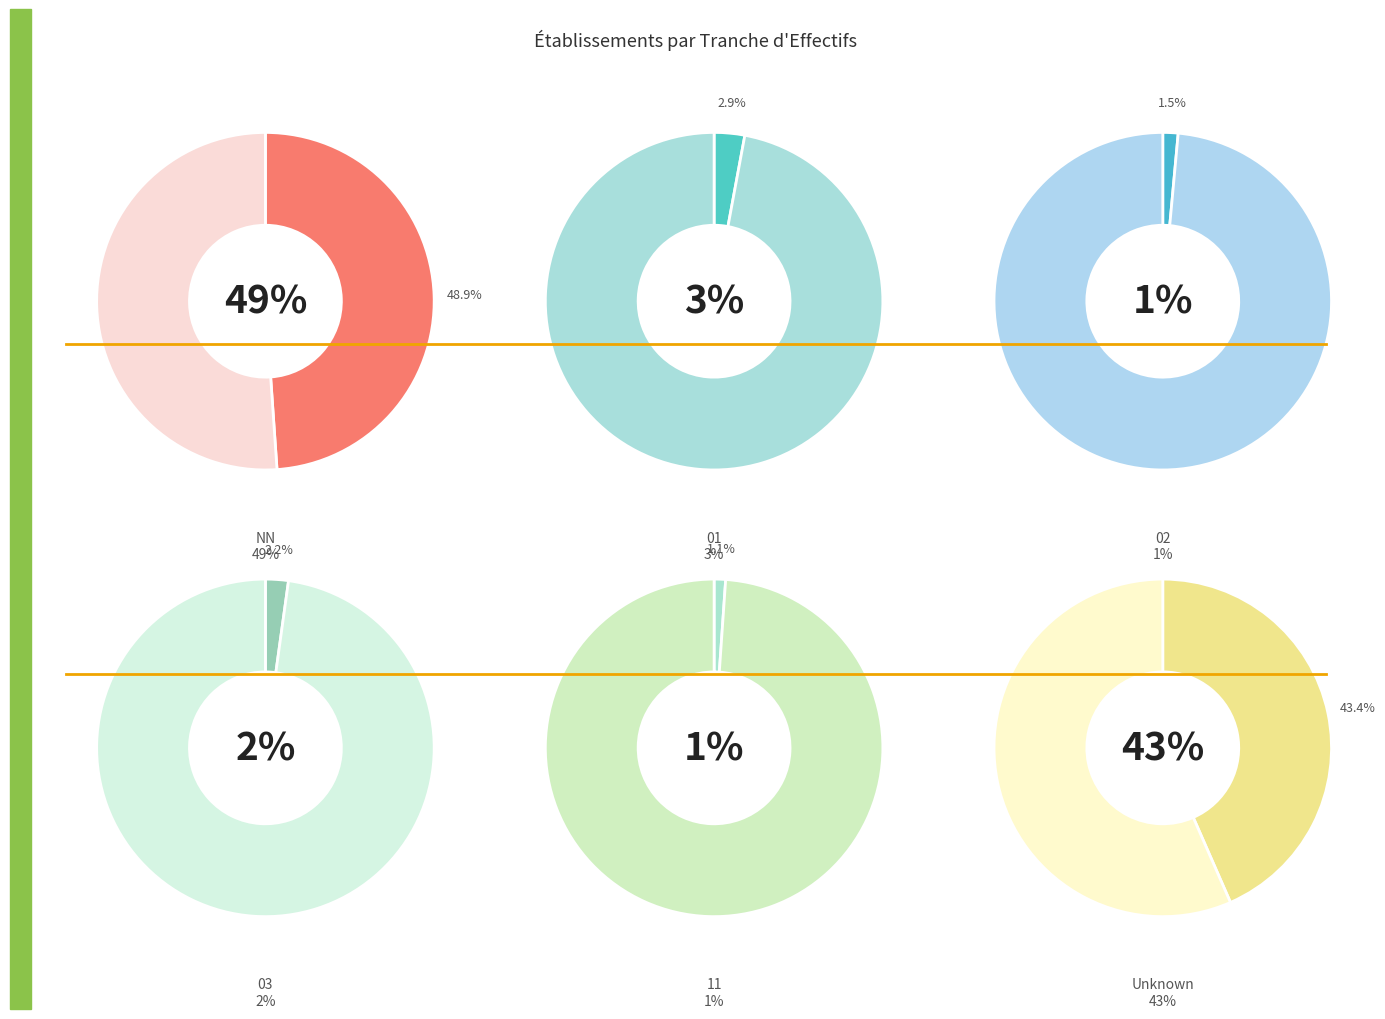

To the nearest percent, what portion does  represent?

43%